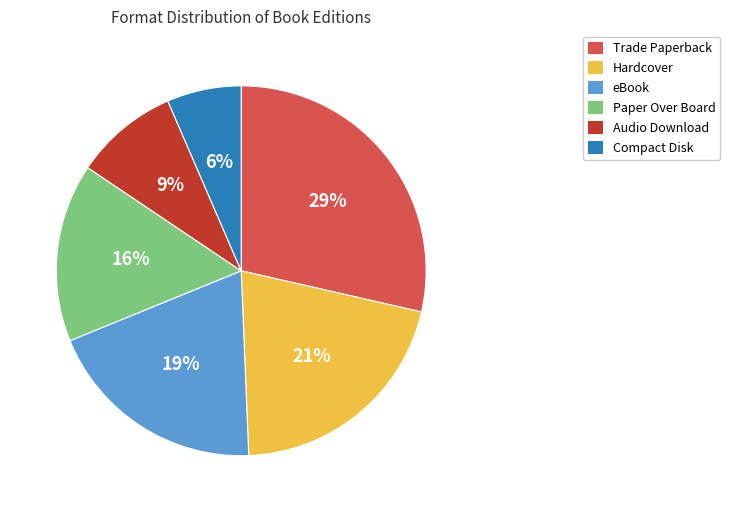

How many slices are in this pie chart?

6